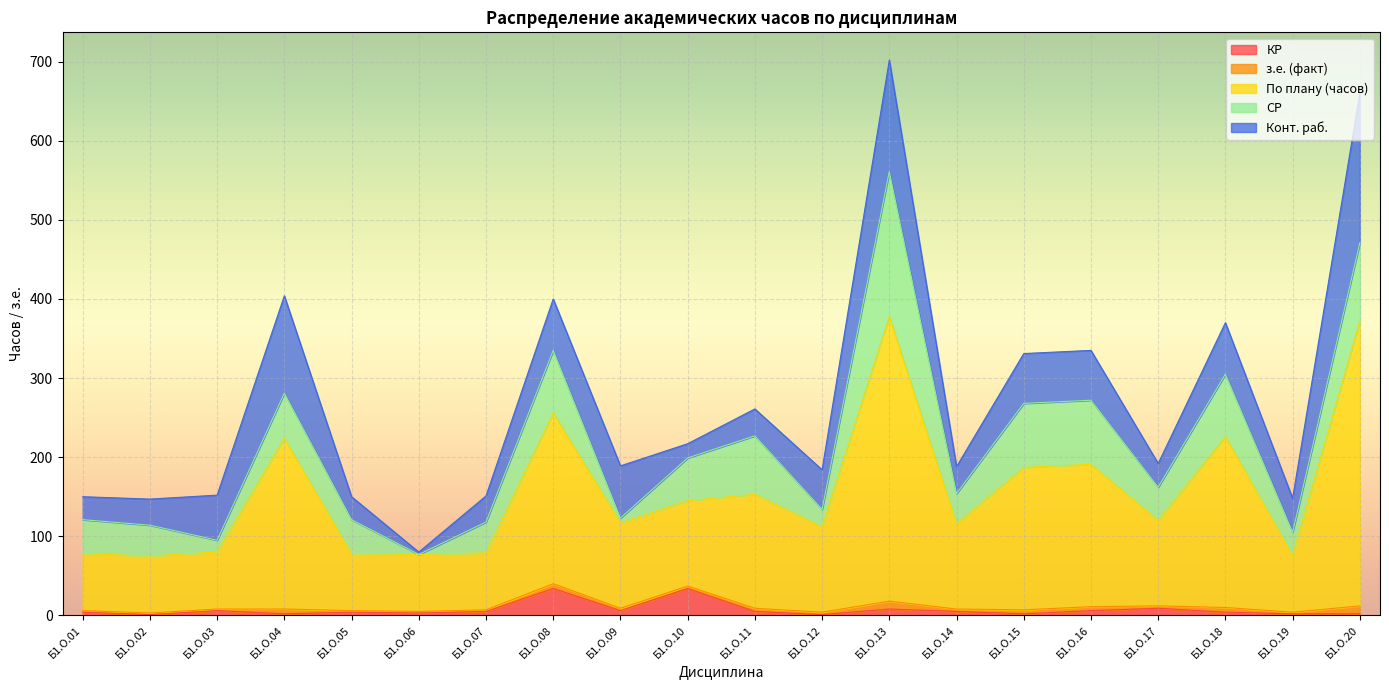

Where does the По плану (часов) series first go above 192?

Б1.О.04